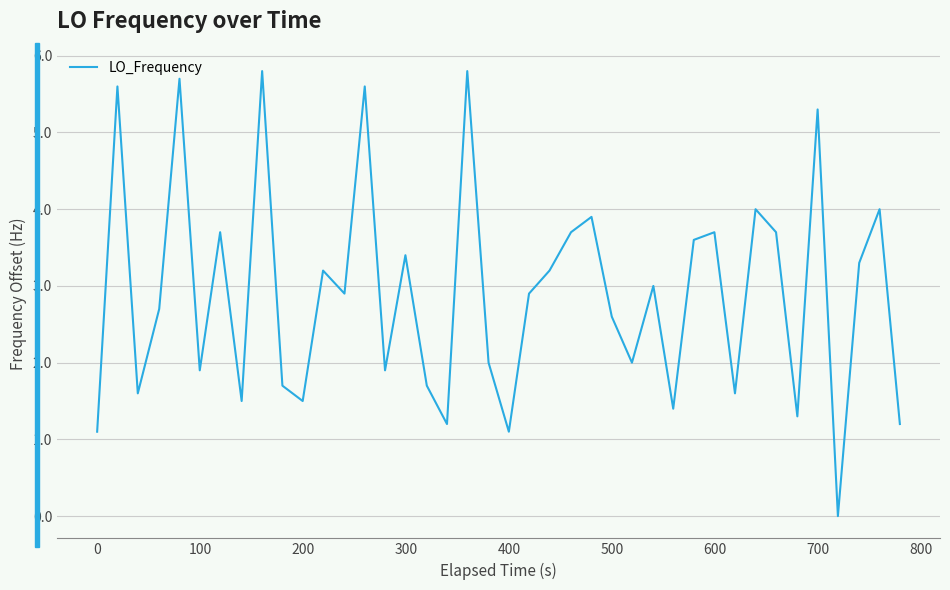

What is the greatest value displayed?

5.8